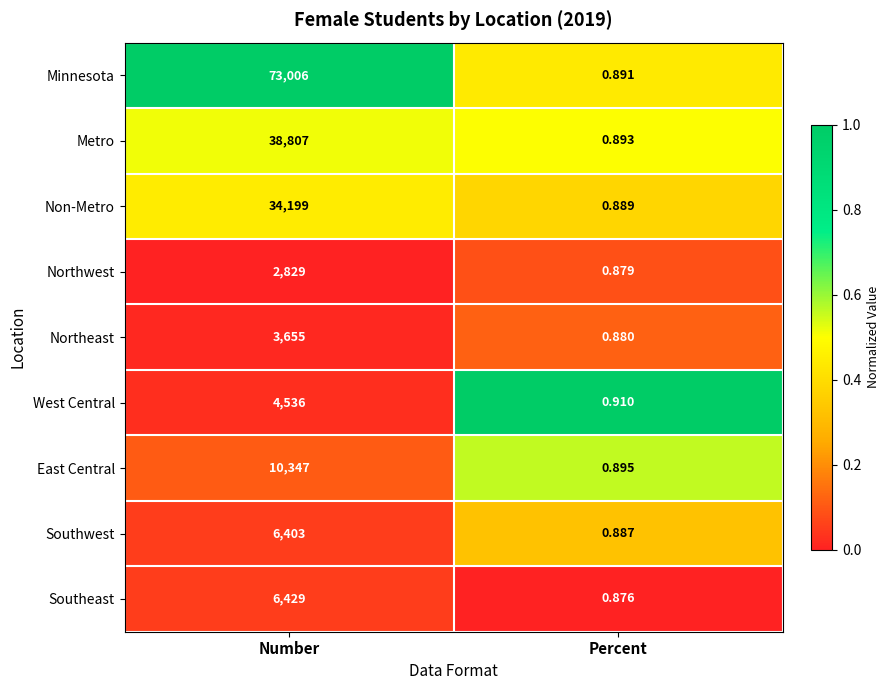

At Percent, list the series in order from largest to smallest.

West Central, East Central, Metro, Minnesota, Non-Metro, Southwest, Northeast, Northwest, Southeast